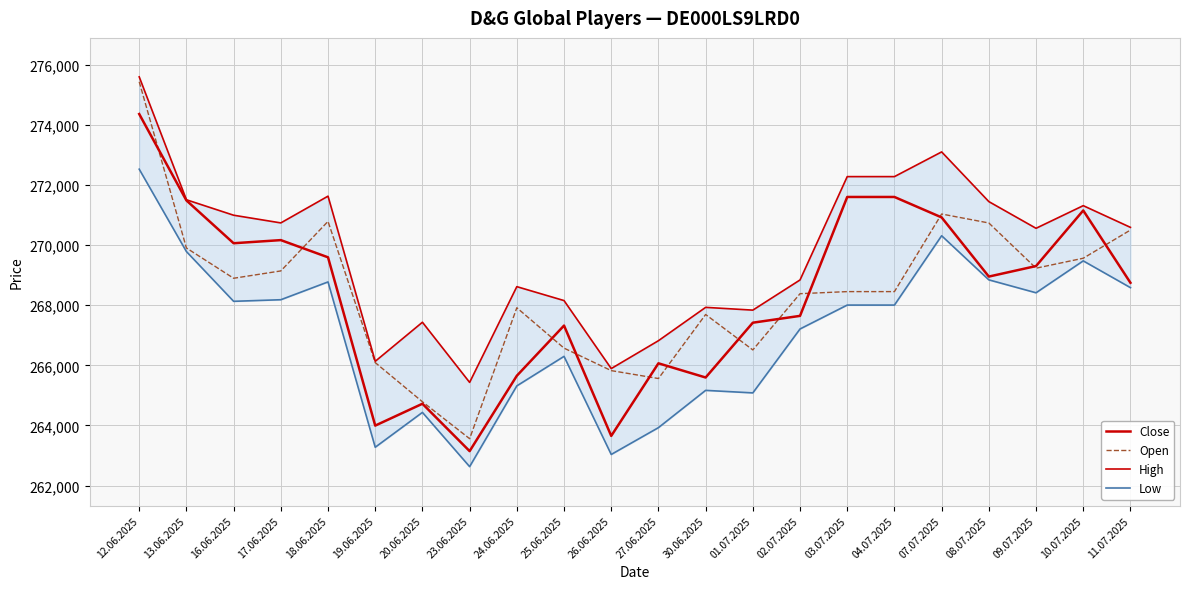

The Close series shows 264722 at 20.06.2025. True or false?

True